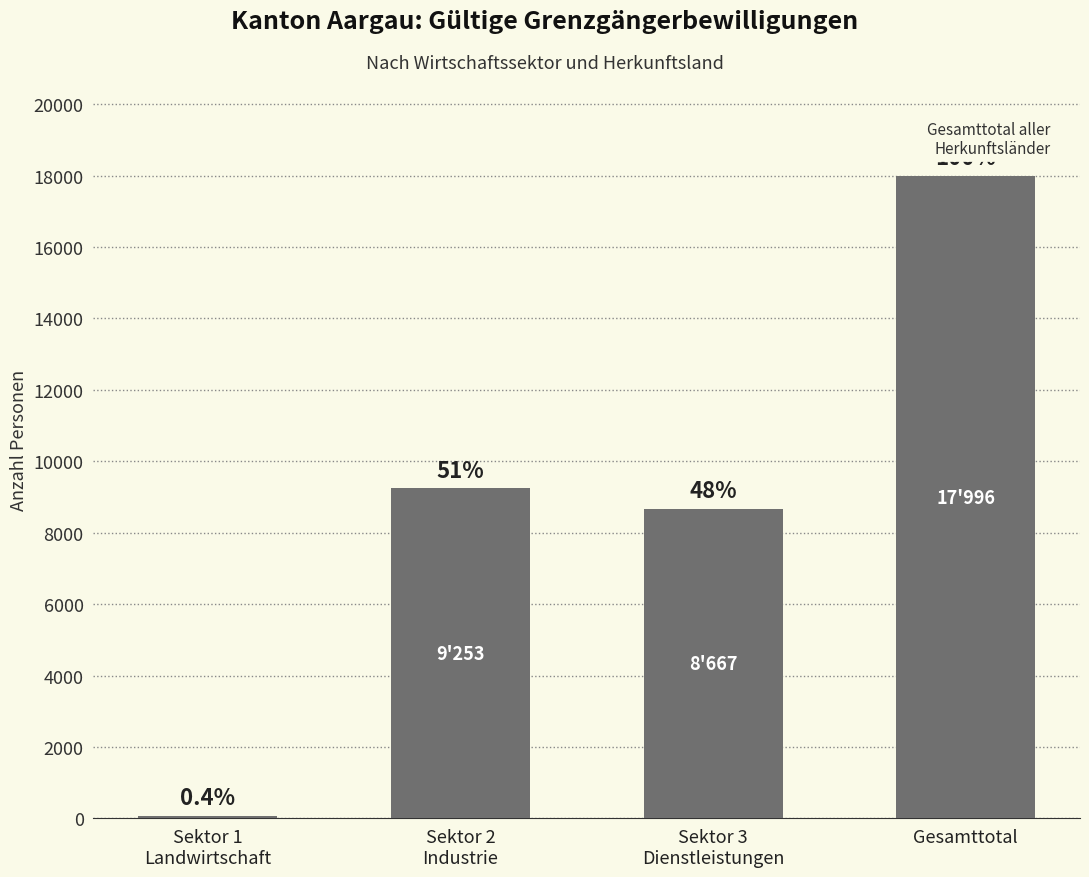

Rank the categories by value from highest to lowest.

Gesamttotal, Sektor 2
Industrie, Sektor 3
Dienstleistungen, Sektor 1
Landwirtschaft